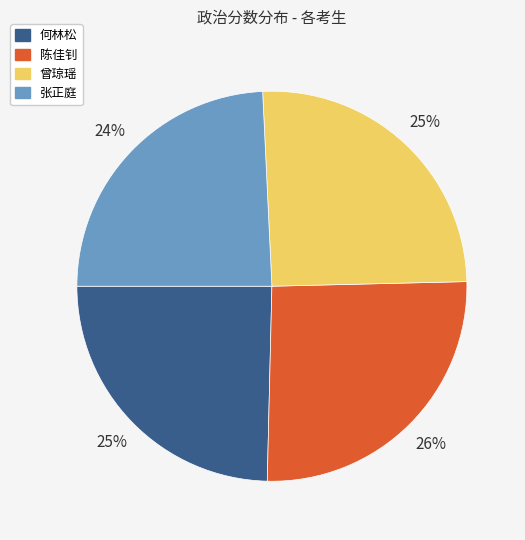

What percentage is the 曾琼瑶 slice, to the nearest percent?

25%